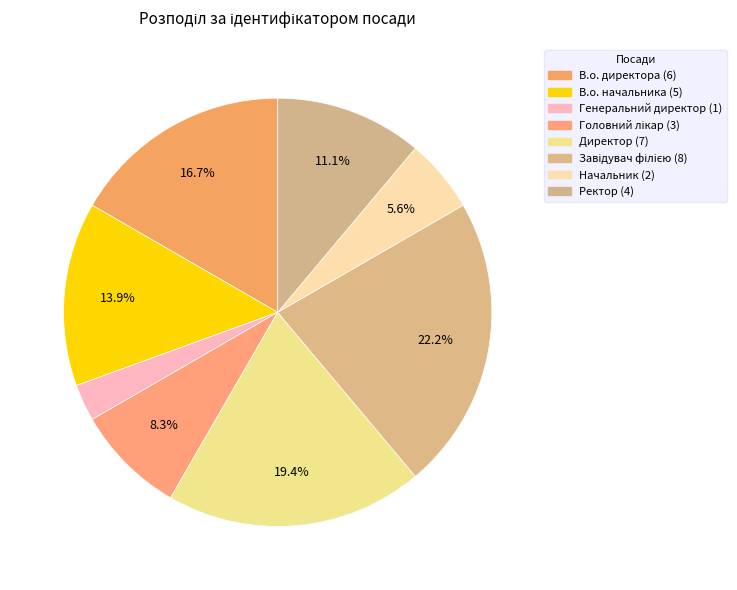

To the nearest percent, what is the difference between the largest and smallest slice percentages?

19%